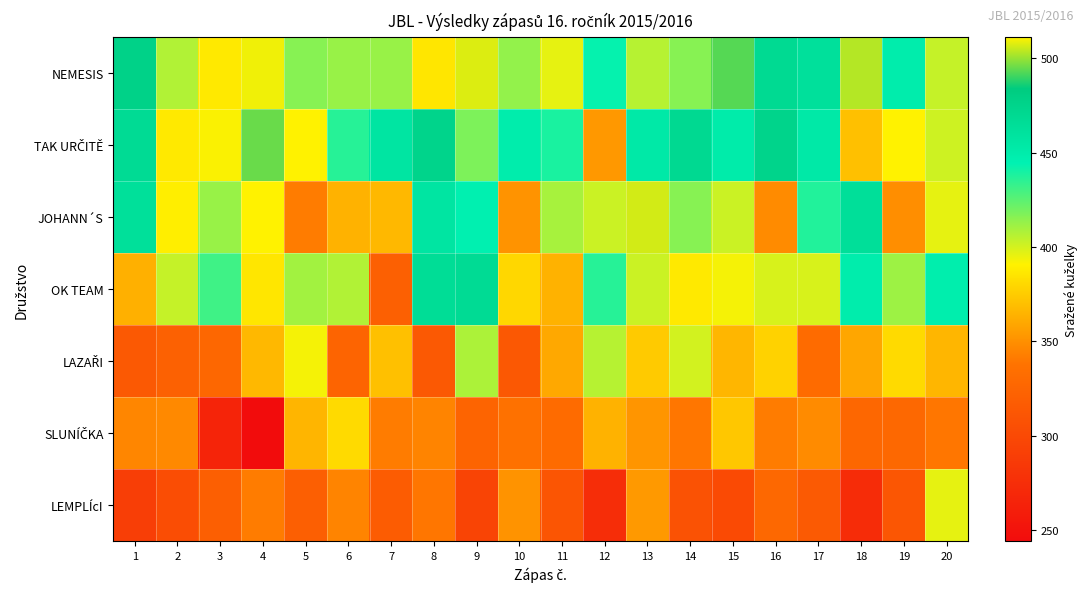

Which series has the widest spread of values?

JOHANN´S